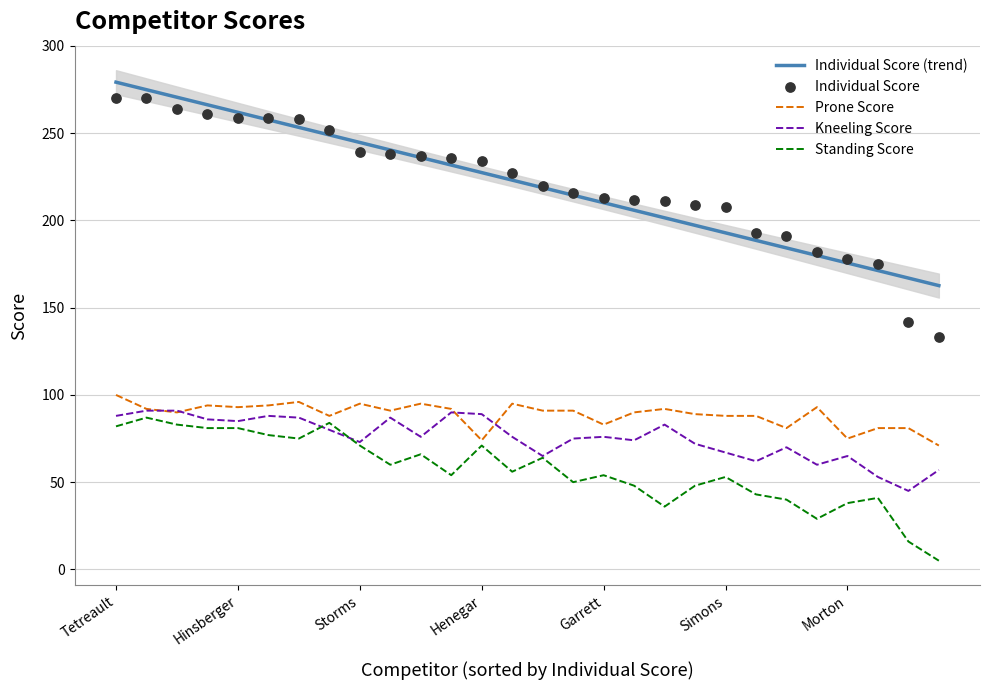

Which series has the largest total across all categories?

Individual Score (trend)